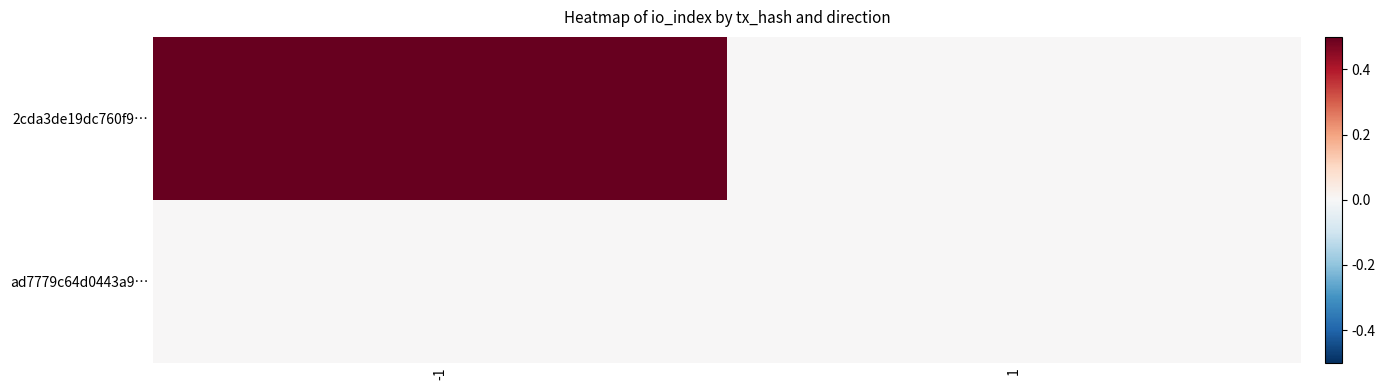

Reading right to left, list all the values displayed in this chart.

2cda3de19dc760f9…: 1=0.0	-1=0.5
ad7779c64d0443a9…: 1=0.0	-1=0.0